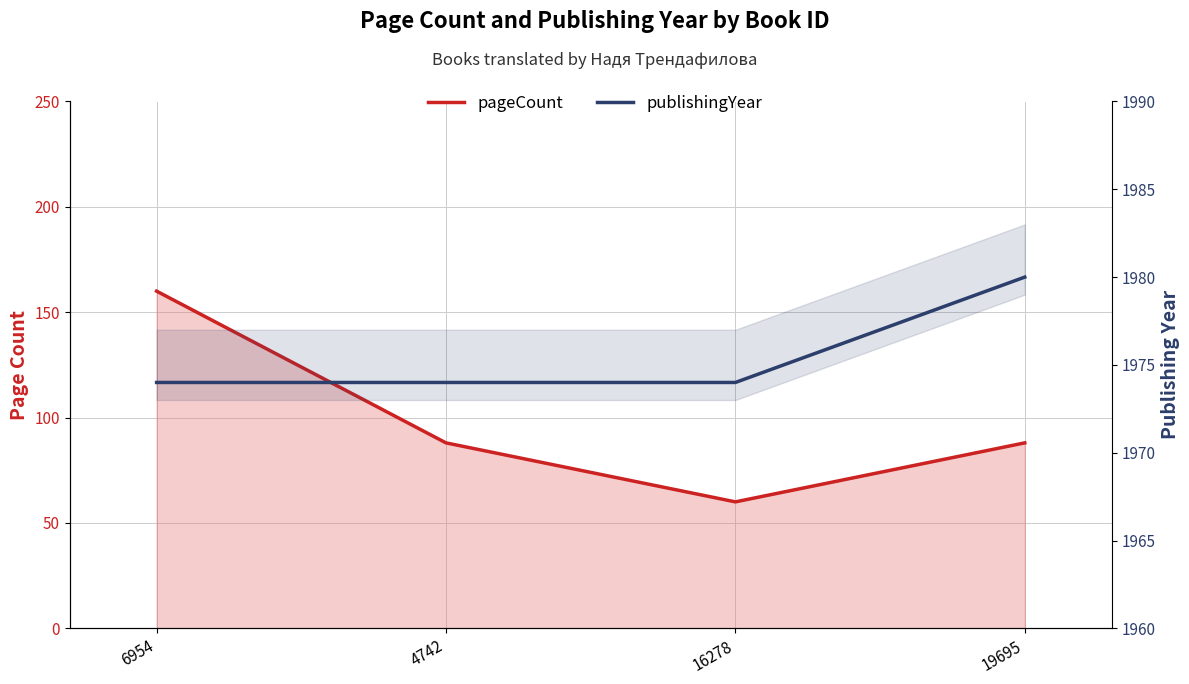

Reading left to right, extract all data points from this chart.

pageCount: 6954=160	4742=88	16278=60	19695=88
publishingYear: 6954=1974	4742=1974	16278=1974	19695=1980